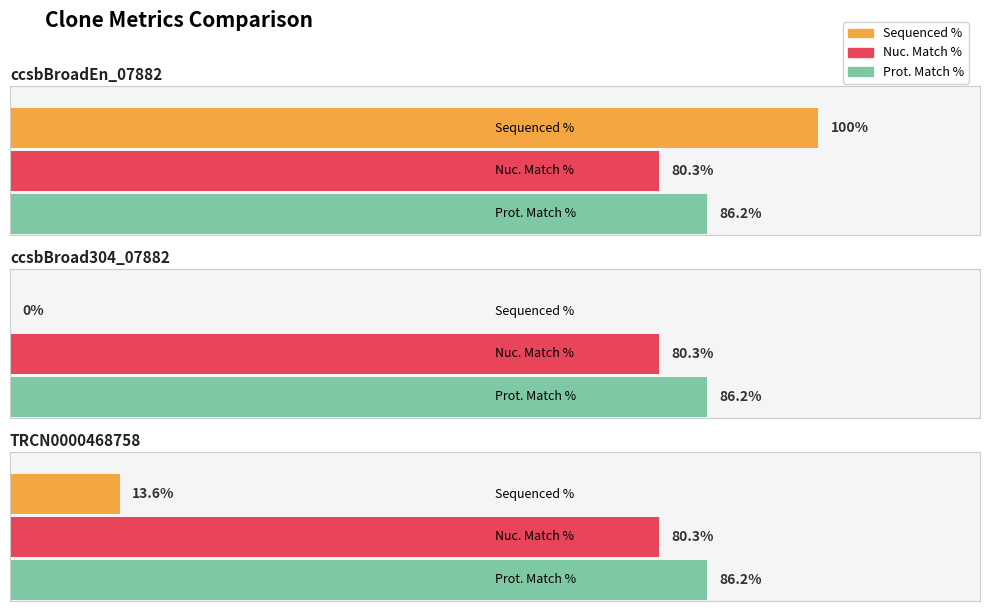

Does the chart contain any negative values?

No